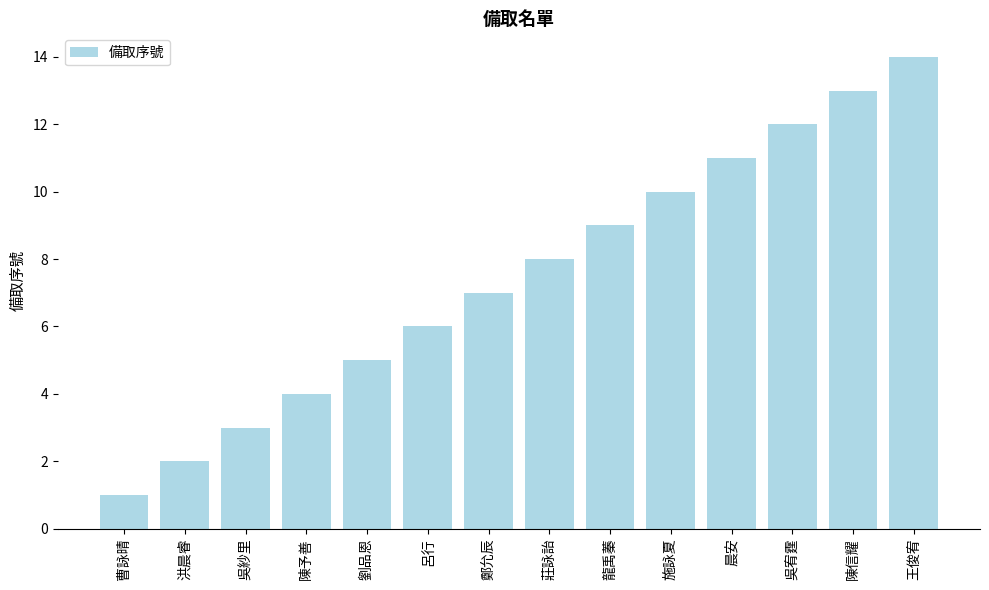

What is the minimum value shown in the chart?

1